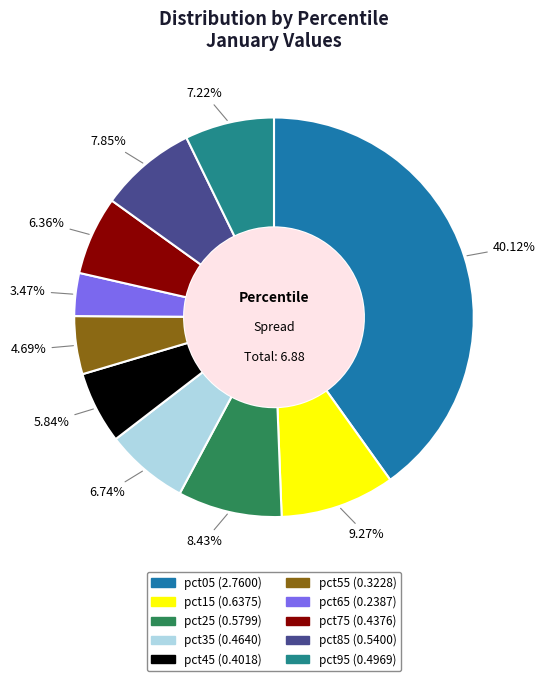

To the nearest percent, what is the average slice percentage?

10%